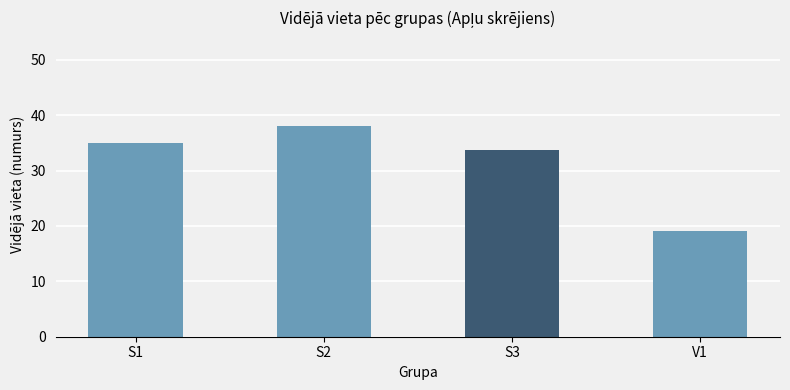

Reading right to left, extract all data points from this chart.

19.1	33.7	38.0	35.0